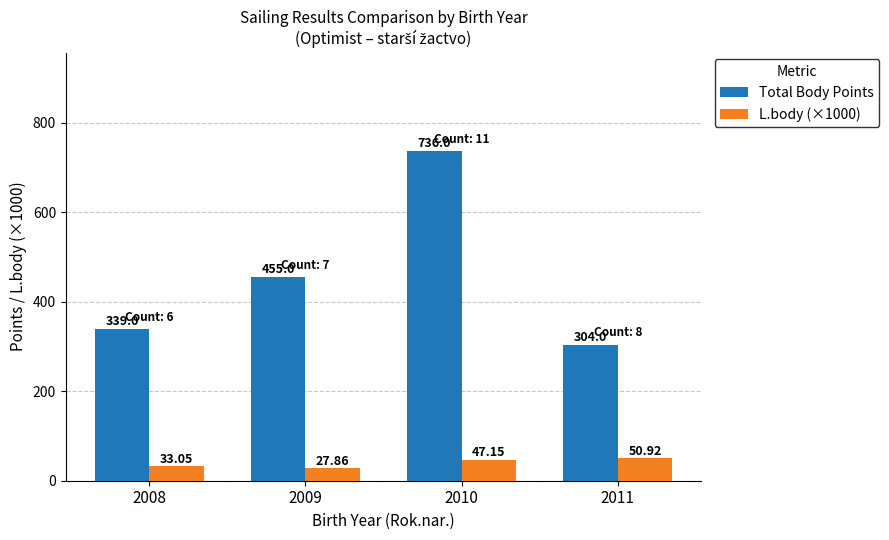

What is the sum of the Total Body Points values at 2008 and 2010?

1075.0